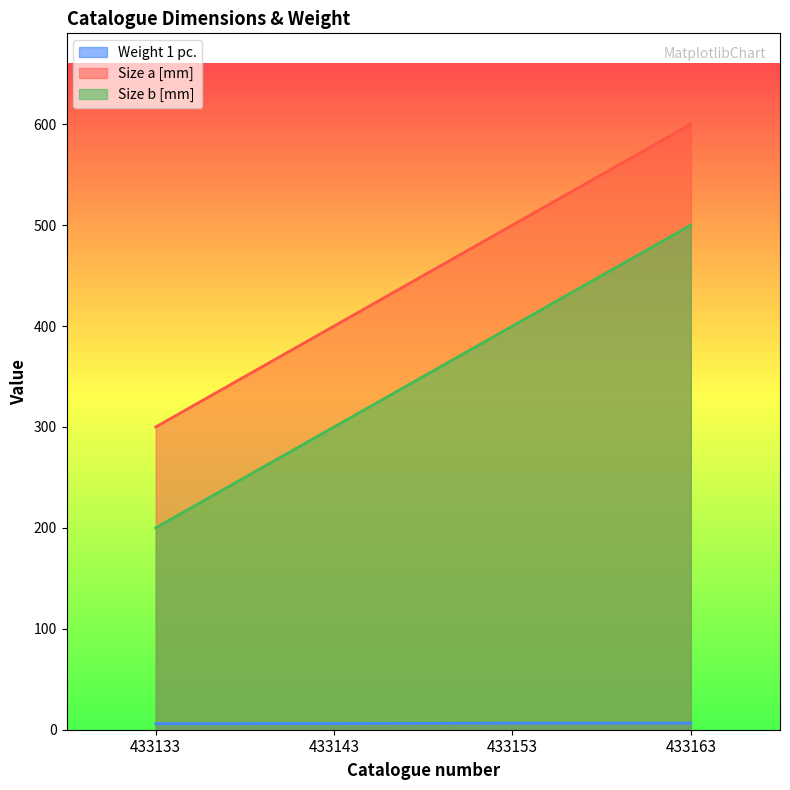

Which series has the largest range (max minus min)?

Size a [mm]